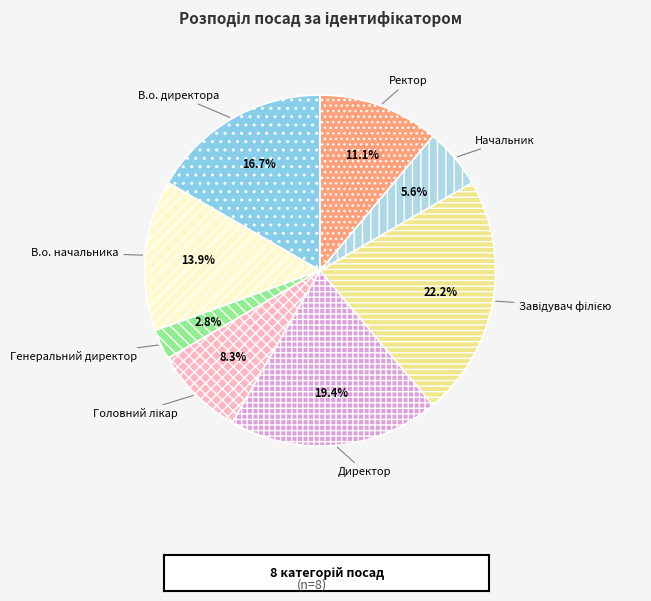

Count the number of slices in the pie.

8